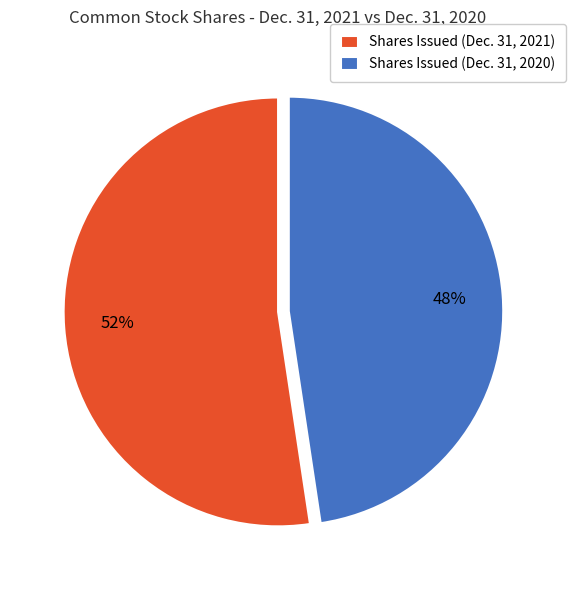

To the nearest percent, what portion does Shares Issued (Dec. 31, 2021) represent?

52%